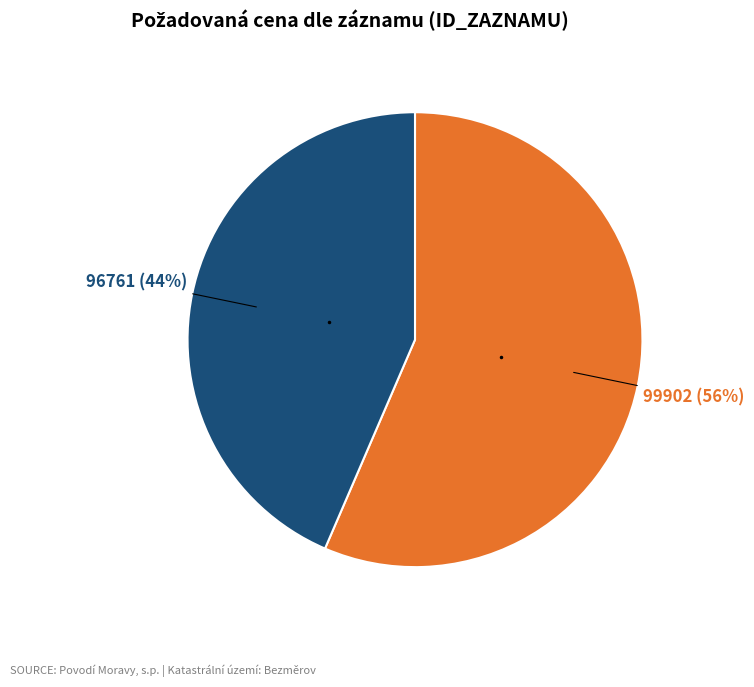

Does any single category account for the majority?

Yes